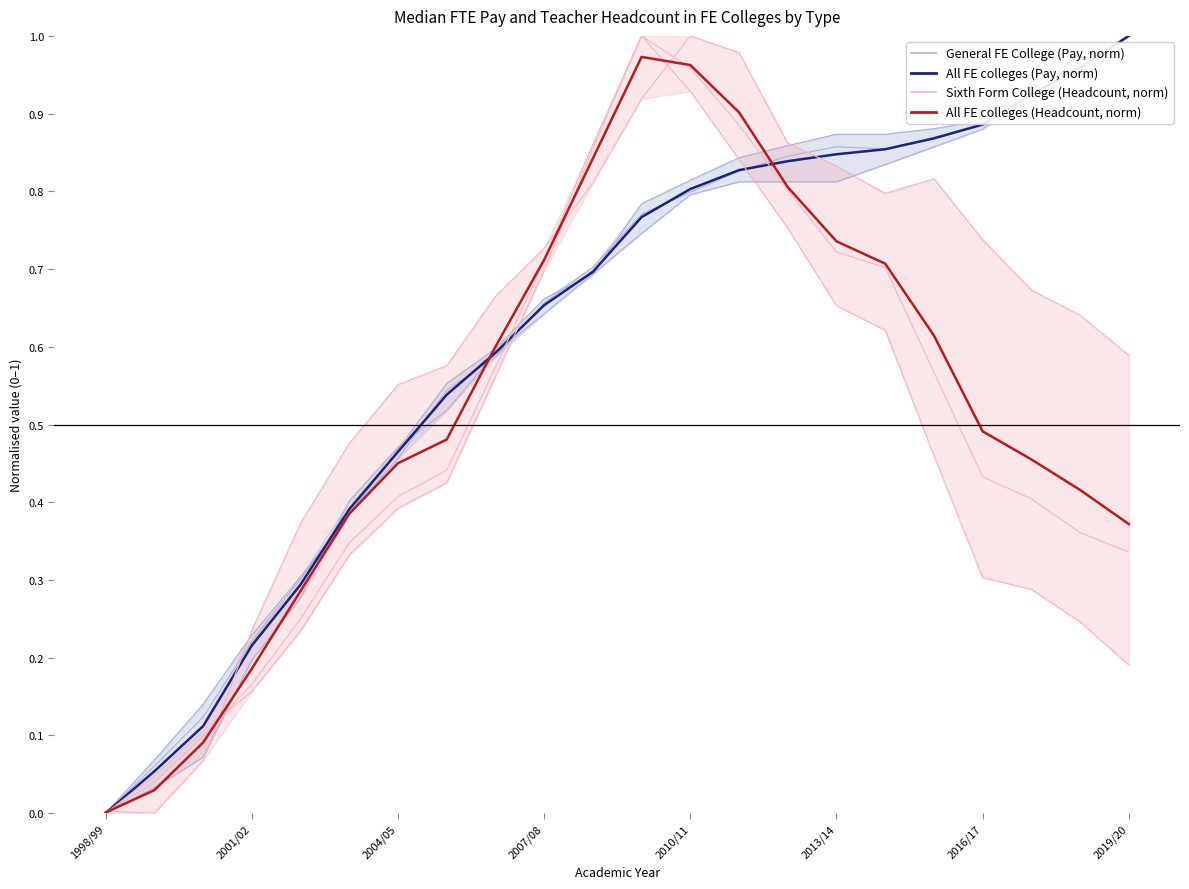

True or false: FTE Pay and Headcount cross at least once.

True